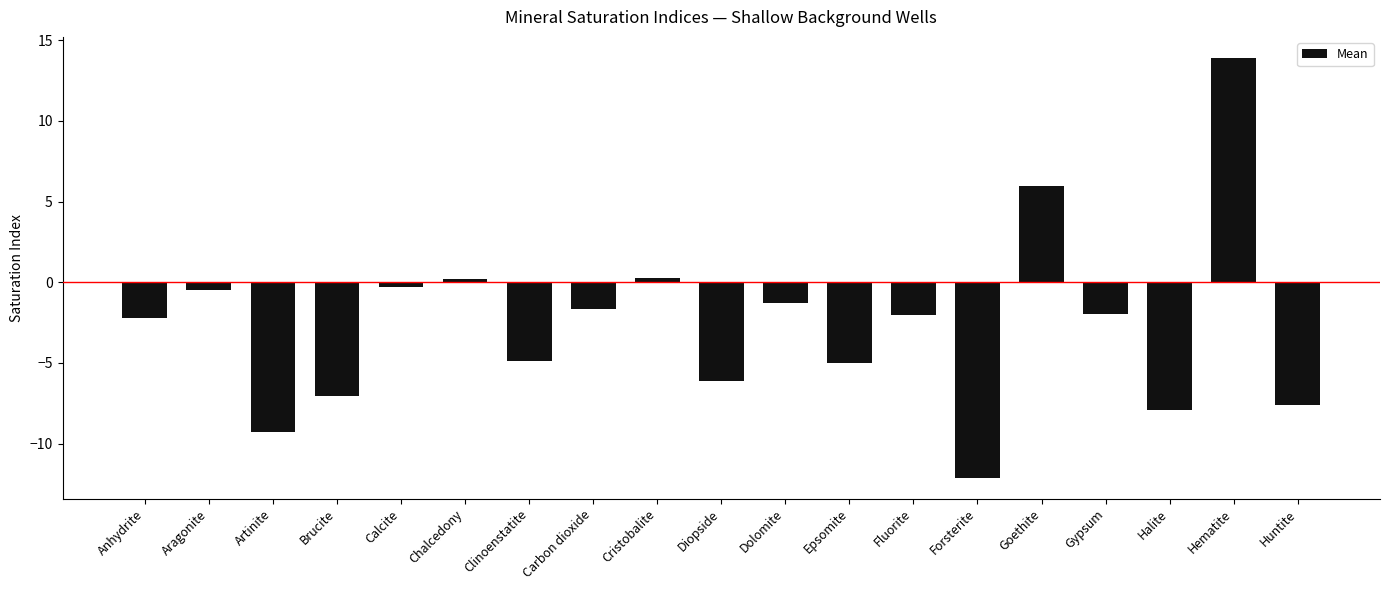

What is the sum of all values?

-49.4